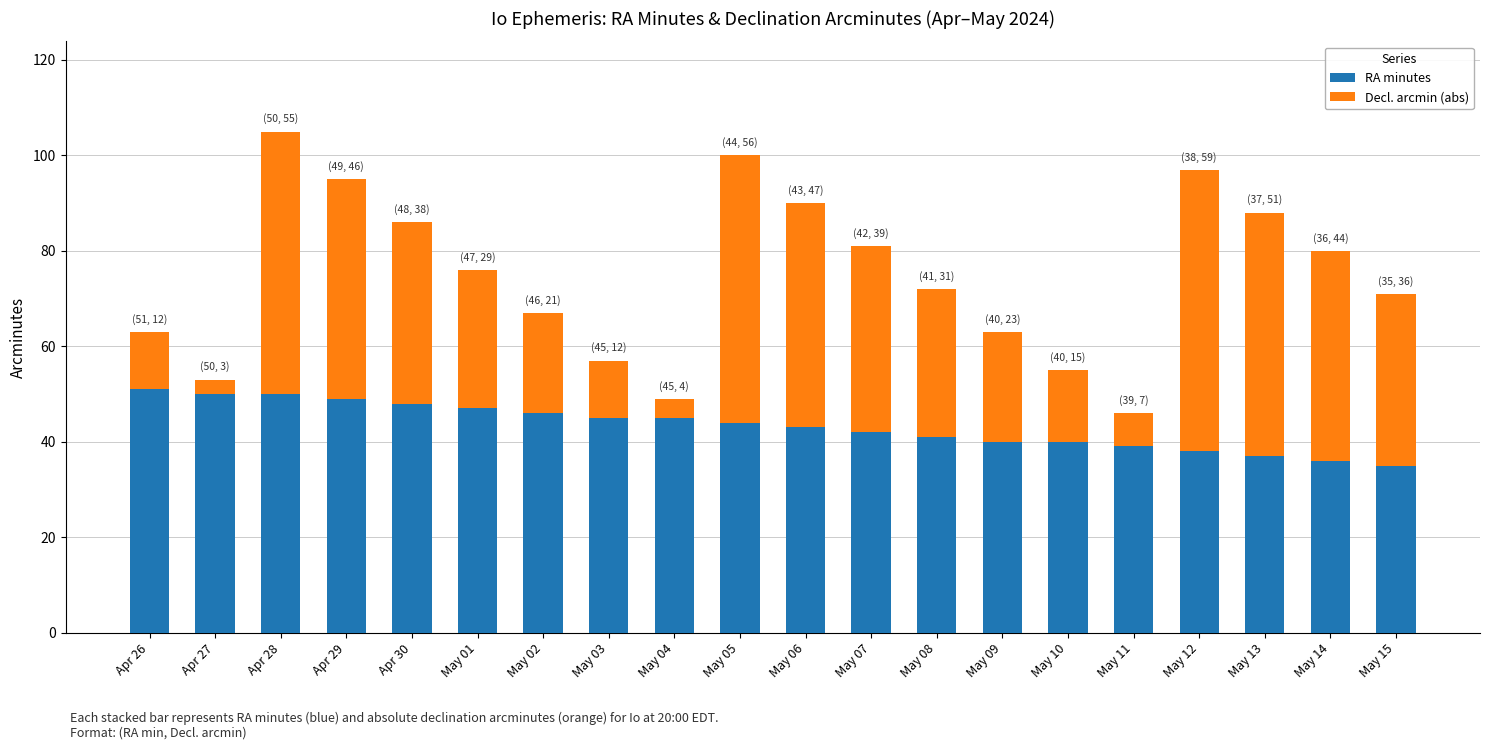

What is the difference between the maximum and minimum values in the RA minutes series?

16